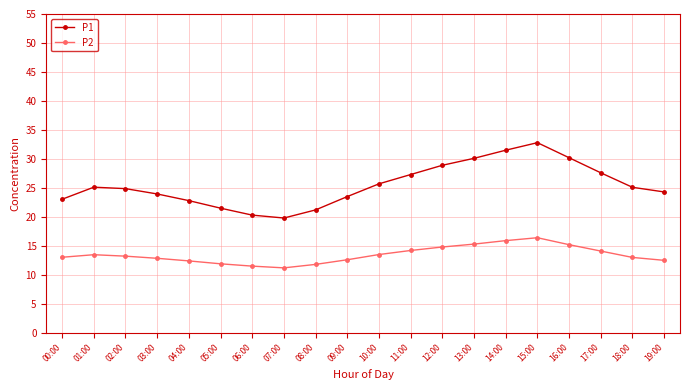

Is the value of P1 at 11:00 greater than the value of P2 at 10:00?

Yes